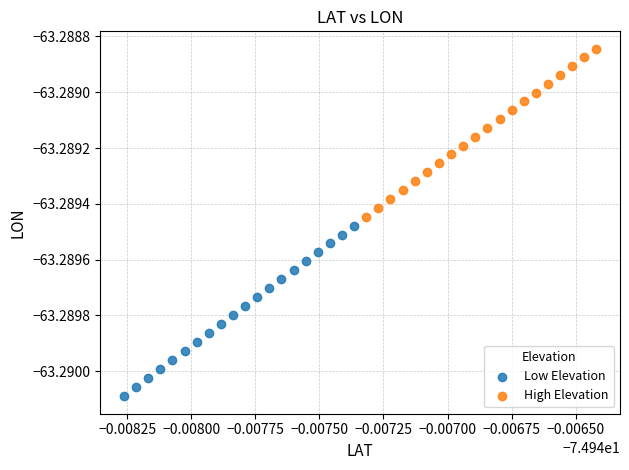

Which series has the largest Y range (max minus min)?

Low Elevation